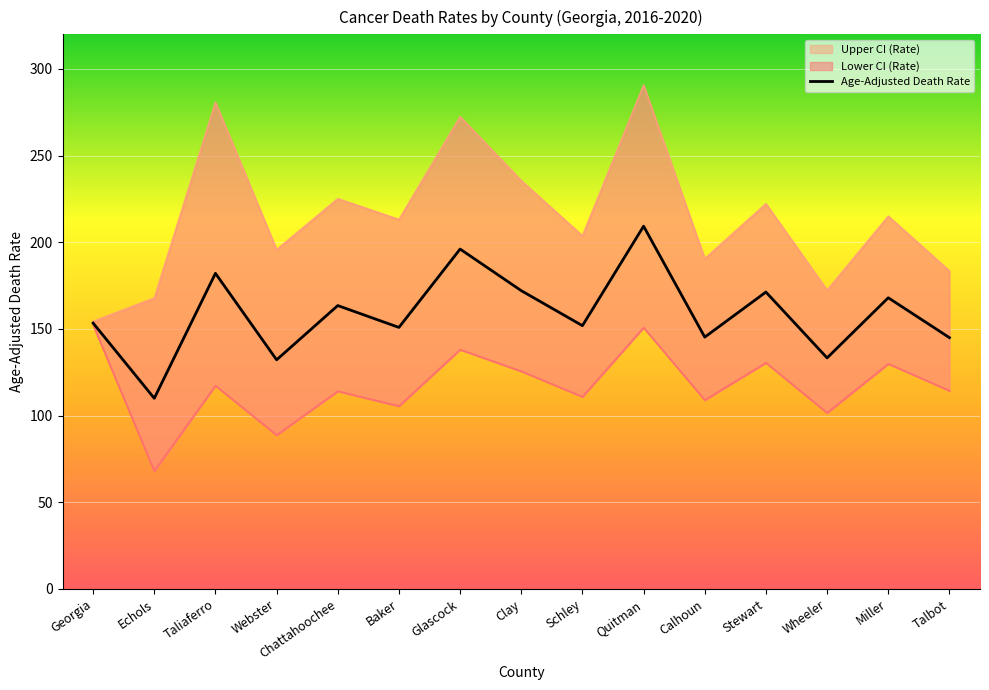

At which label is Upper CI (Rate) closest to 222?

Stewart